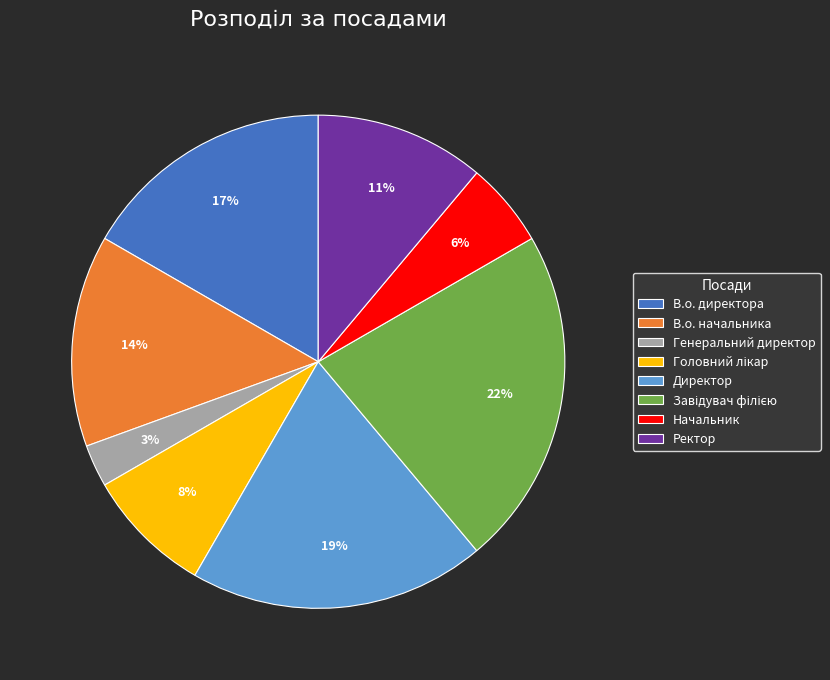

Between Начальник and Директор, which is larger?

Директор